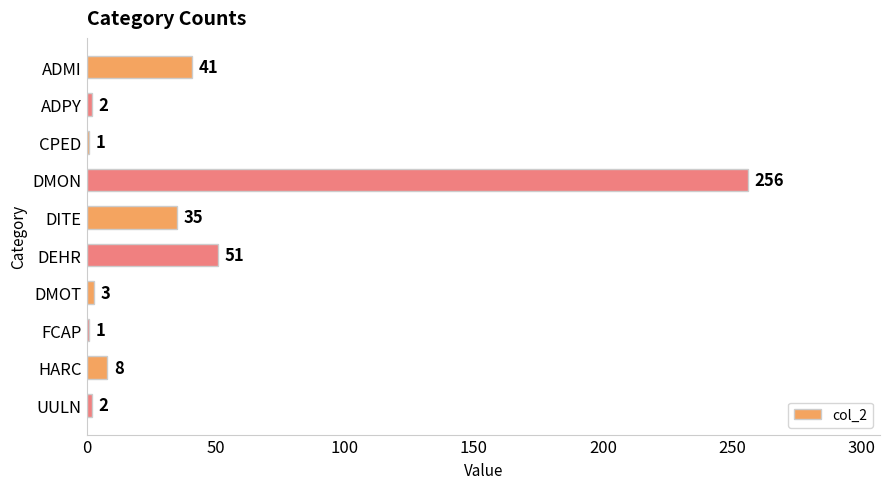

What is the difference between the values at FCAP and DMON?

255